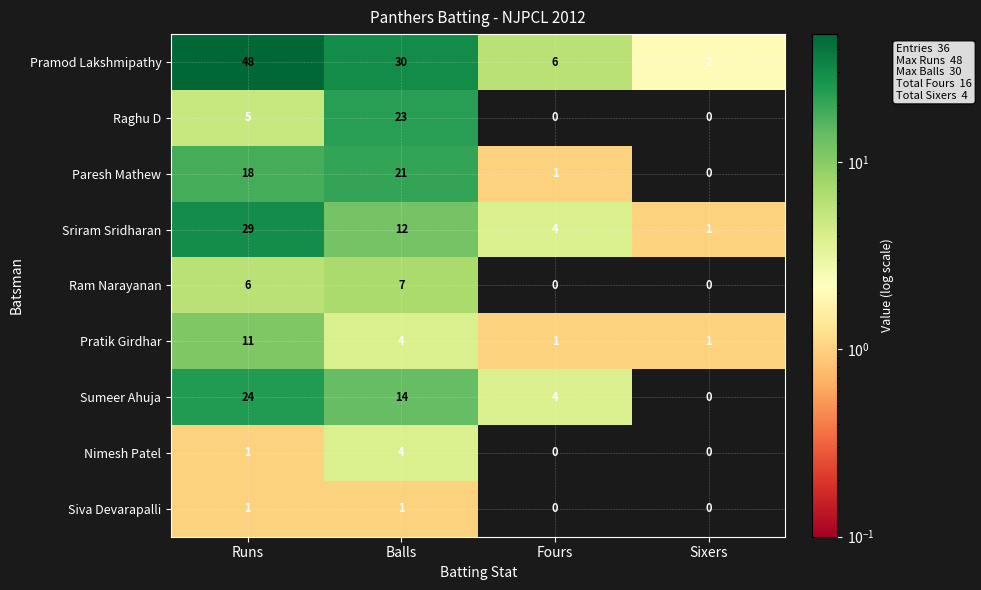

What is the average value of the Paresh Mathew series?

10